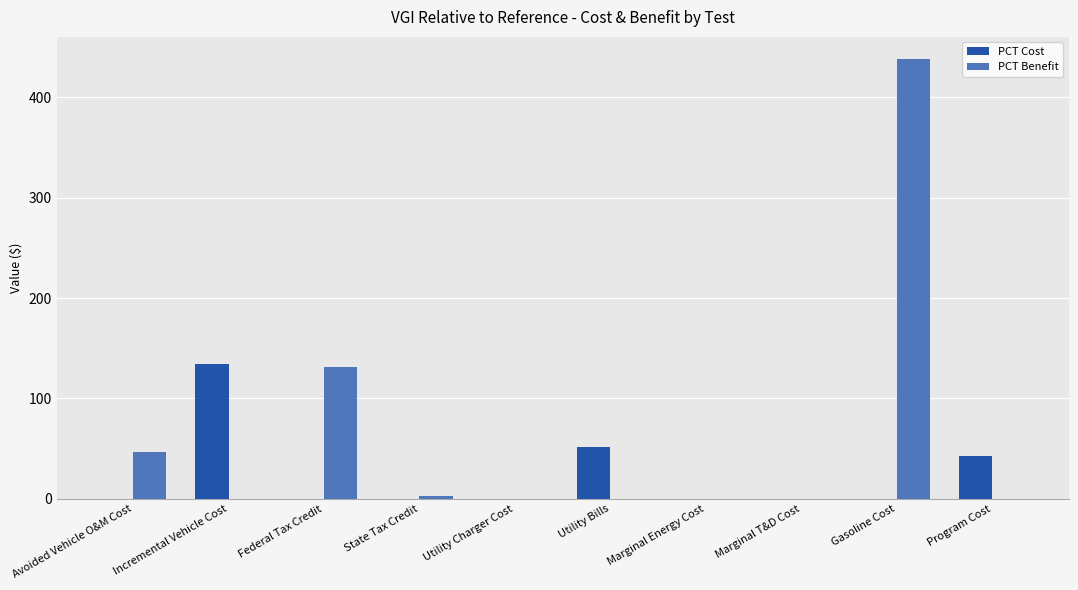

What is the sum of all PCT Cost values?

229.0